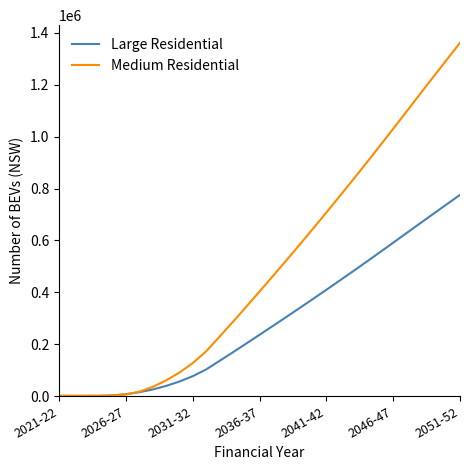

Which series has the largest total across all categories?

Medium Residential